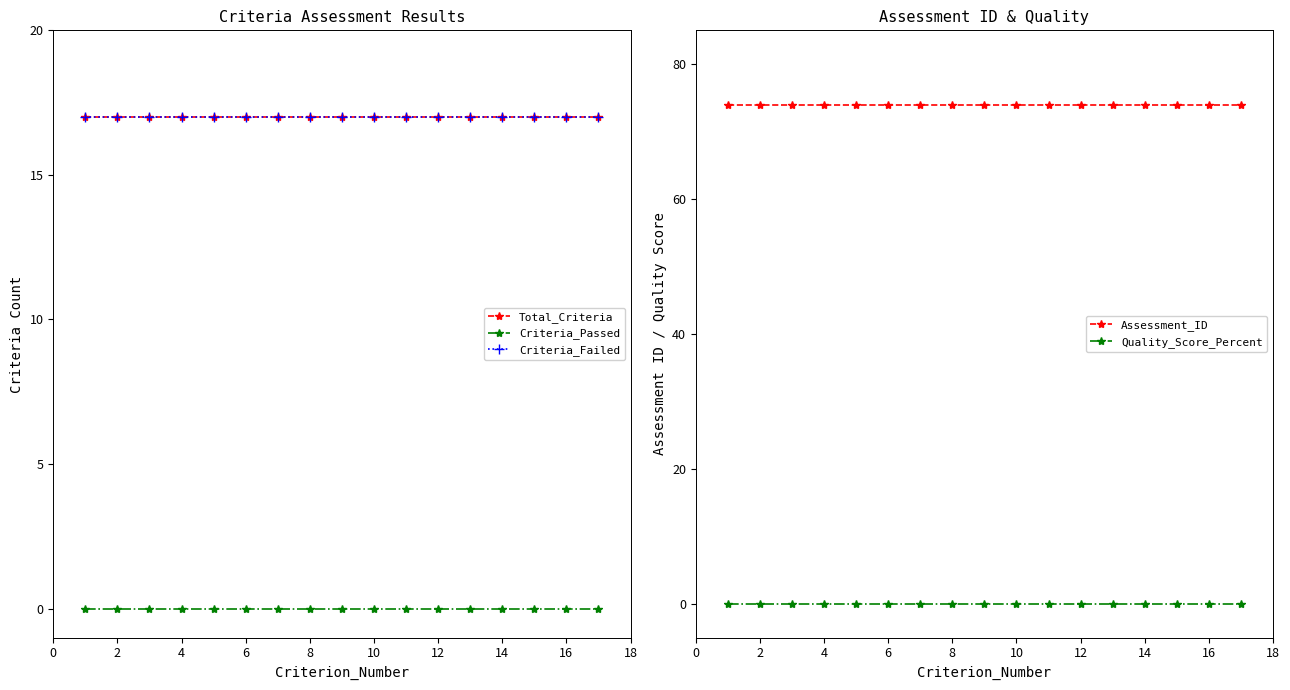

Reading left to right, extract all data points from this chart.

Total_Criteria: 17	17	17	17	17	17	17	17	17	17	17	17	17	17	17	17	17
Criteria_Passed: 0	0	0	0	0	0	0	0	0	0	0	0	0	0	0	0	0
Criteria_Failed: 17	17	17	17	17	17	17	17	17	17	17	17	17	17	17	17	17
Assessment_ID: 74	74	74	74	74	74	74	74	74	74	74	74	74	74	74	74	74
Quality_Score_Percent: 0	0	0	0	0	0	0	0	0	0	0	0	0	0	0	0	0